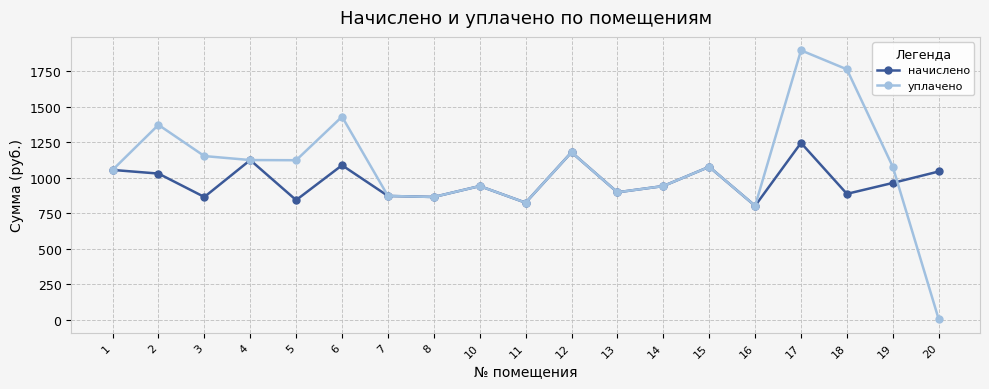

How many values in the начислено series exceed 942?

11